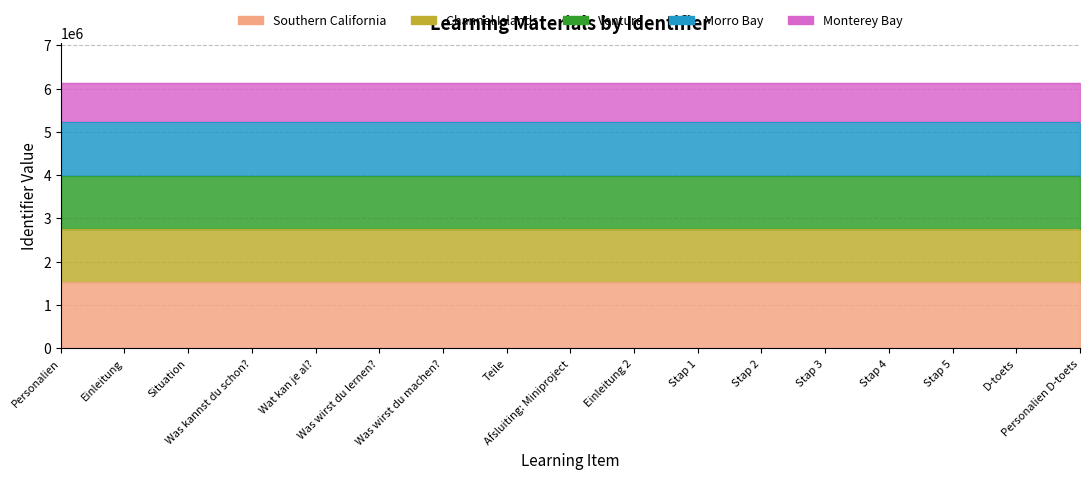

The chart shows a value of 2762253 at Personalien D-toets. True or false?

True